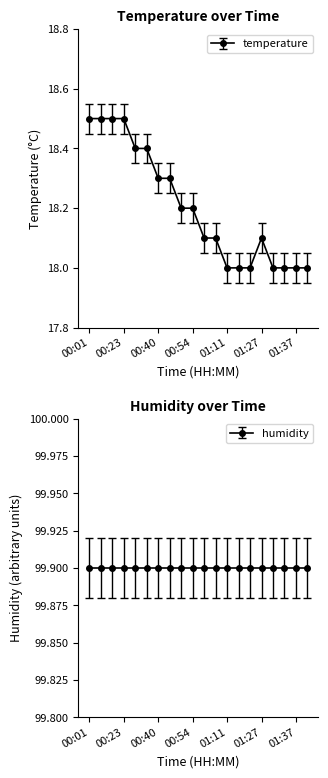

What is the value of the 8th point from the left?

18.3